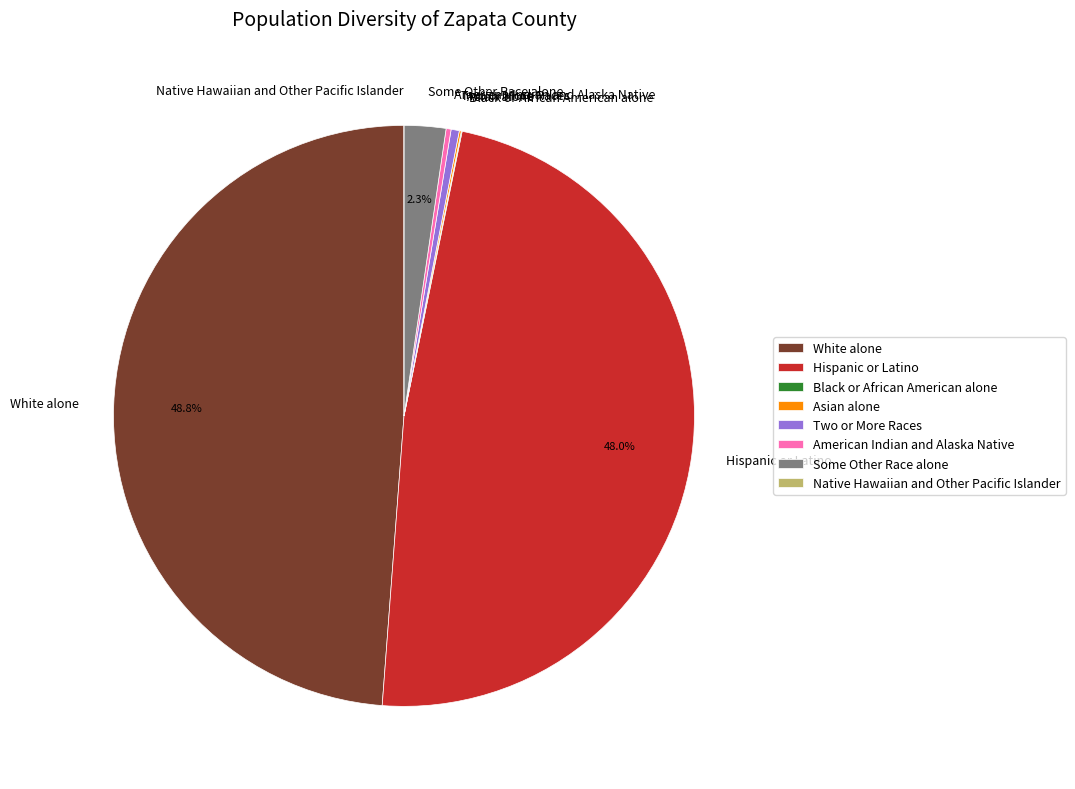

What percentage is NOT represented by Some Other Race alone?

97.3%